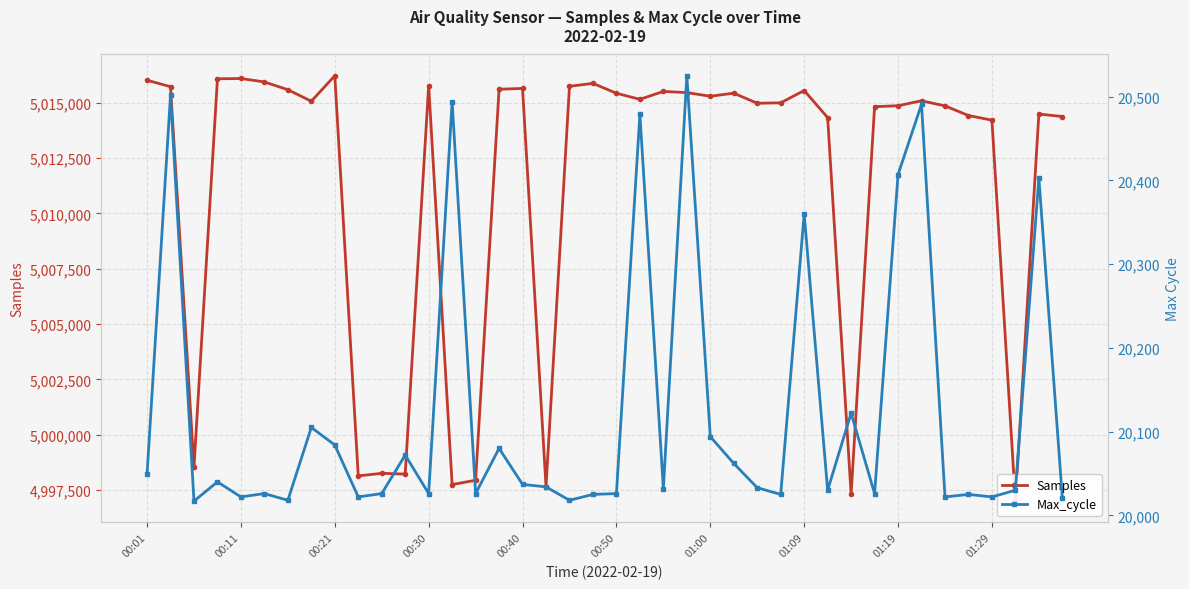

What are all the series names shown in the legend?

Samples, Max_cycle